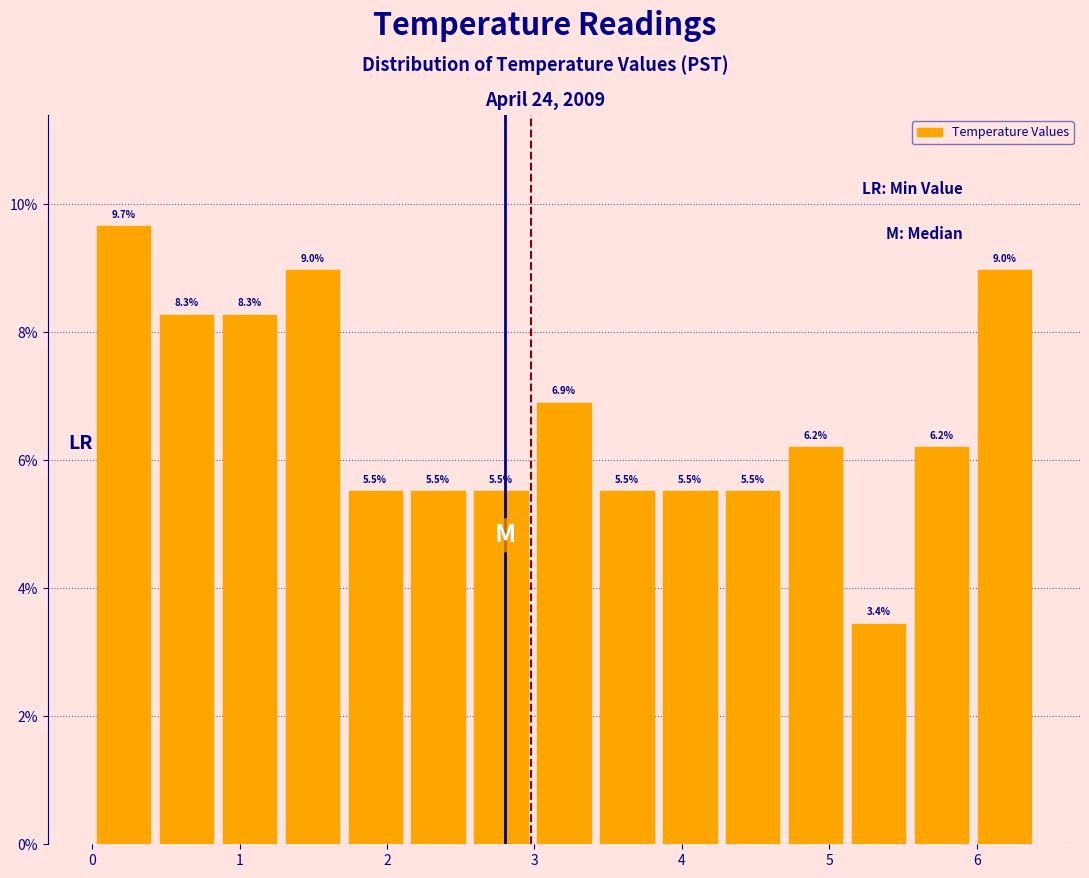

Reading left to right, list every bar in this chart as the range it spans on the x-axis followed by its height. The bar edges are not printed on the chart, so give them approximately, as read against the axis.

0.0 to 0.4: 9.7
0.4 to 0.9: 8.3
0.9 to 1.3: 8.3
1.3 to 1.7: 9.0
1.7 to 2.1: 5.5
2.1 to 2.6: 5.5
2.6 to 3.0: 5.5
3.0 to 3.4: 6.9
3.4 to 3.8: 5.5
3.8 to 4.3: 5.5
4.3 to 4.7: 5.5
4.7 to 5.1: 6.2
5.1 to 5.5: 3.4
5.5 to 6.0: 6.2
6.0 to 6.4: 9.0